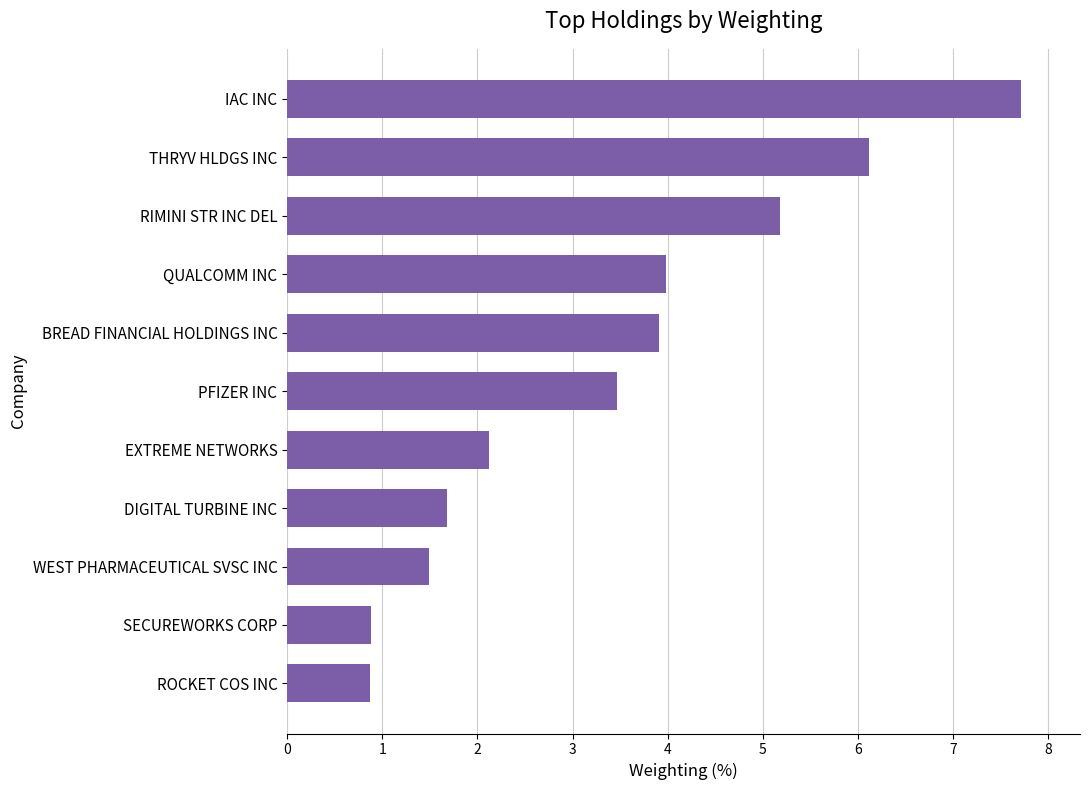

How many bars are there in total?

11